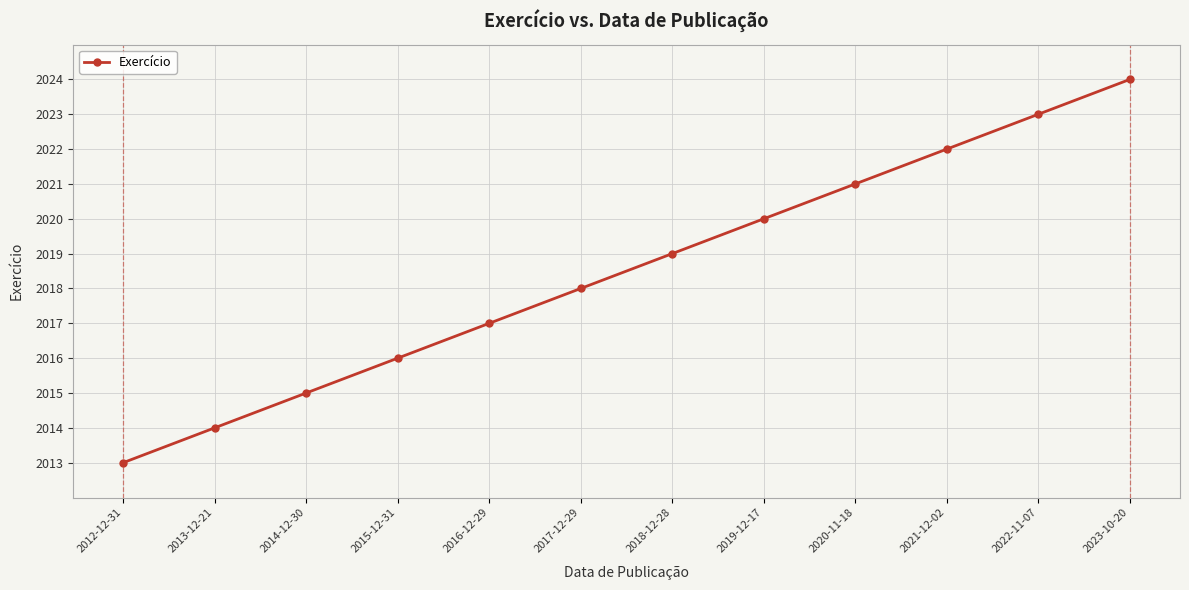

What is the value of the 8th point from the left?

2020